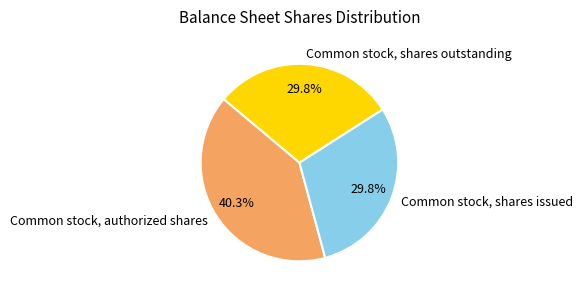

How much of the chart is everything except Common stock, authorized shares?

59.7%